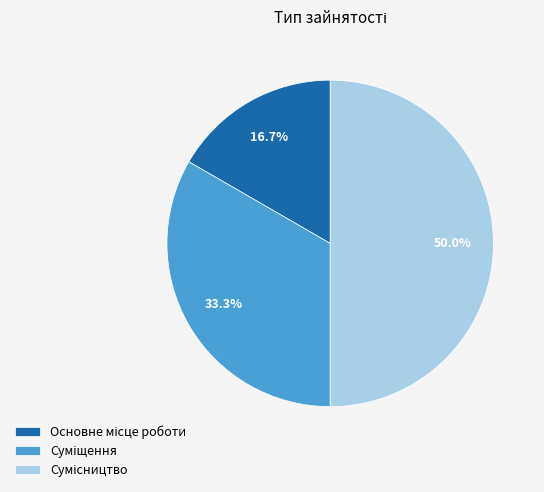

To the nearest percent, what percentage of the pie is Суміщення?

33%